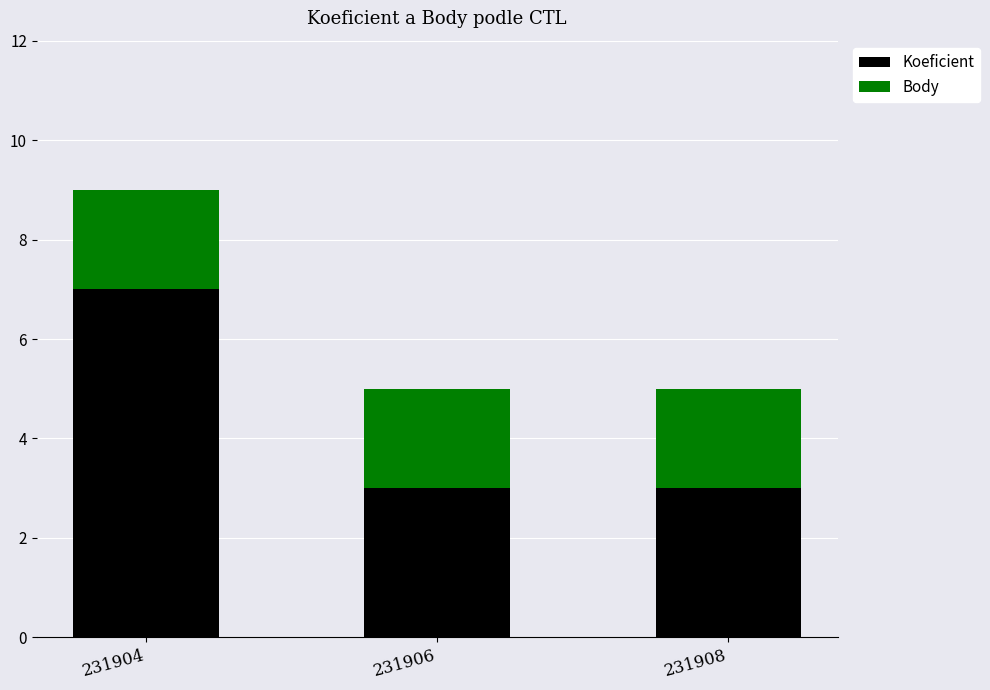

What is the difference between the maximum and second lowest values in the Koeficient series?

4